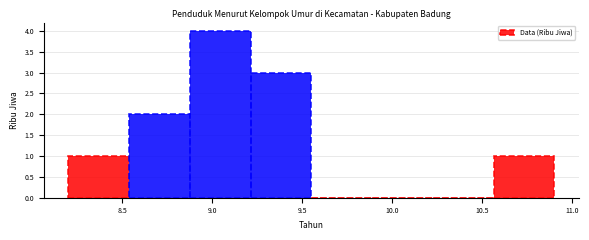

Reading left to right, transcribe this chart: for each bar, give the range it covers on the x-axis and its height. Neither the bar edges nor the heights are printed on the chart, so give them approximately, as read against the axes.

8.20 to 8.55: 1
8.55 to 8.90: 2
8.90 to 9.20: 4
9.20 to 9.55: 3
9.55 to 9.90: 0
9.90 to 10.25: 0
10.25 to 10.55: 0
10.55 to 10.90: 1